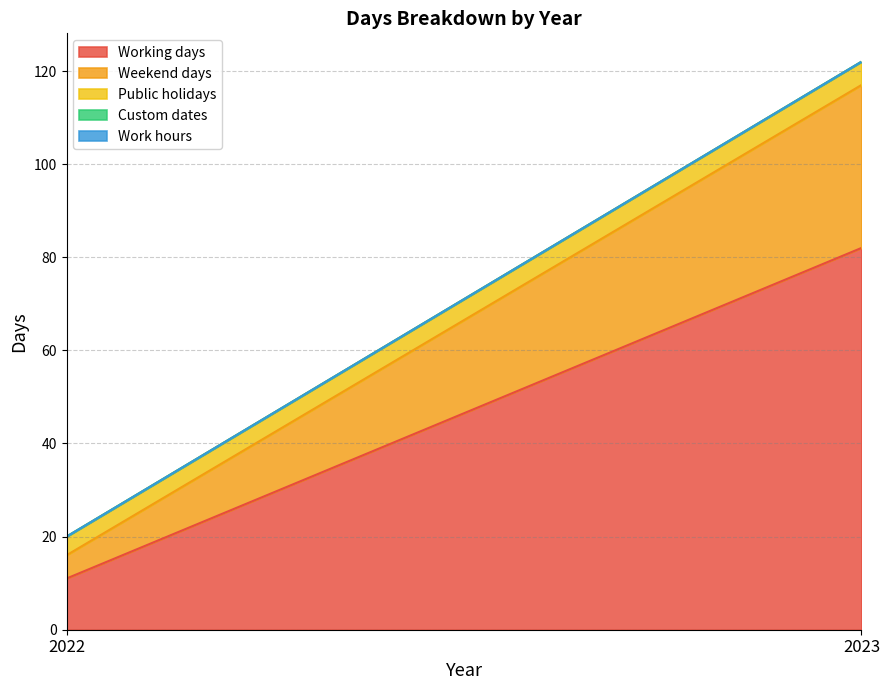

Reading left to right, what are all the values shown in this chart?

Working days: 11	82
Weekend days: 5	35
Public holidays: 4	5
Custom dates: 0	0
Work hours: 0	0